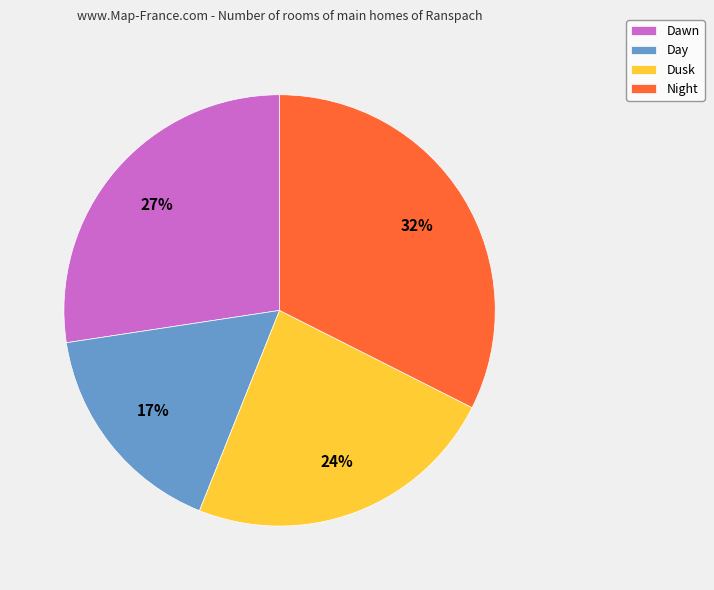

To the nearest percent, what is the average slice percentage?

25%